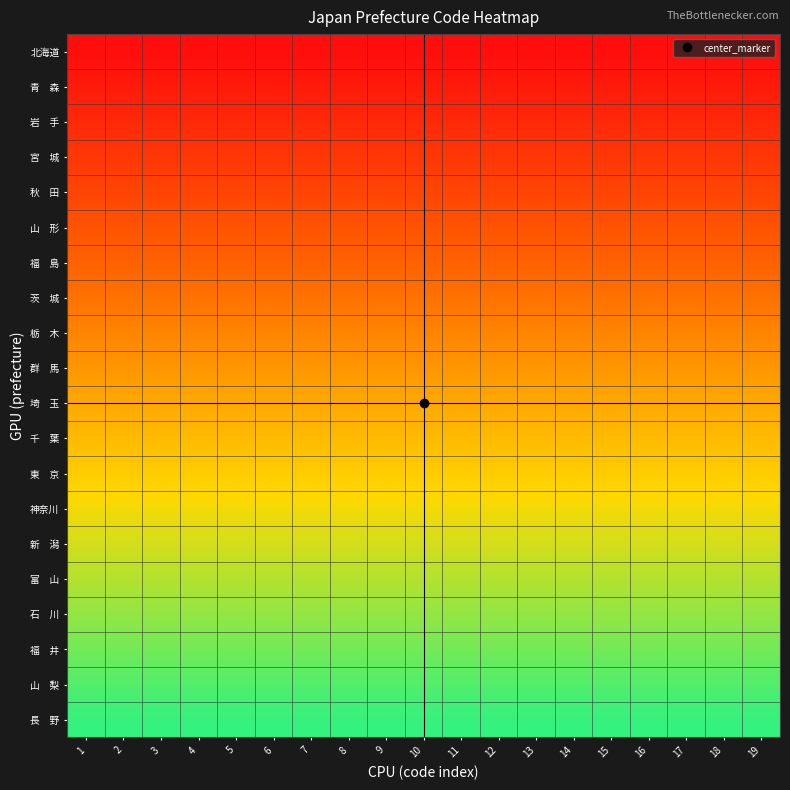

Which has a higher value, 17 or 7?

17